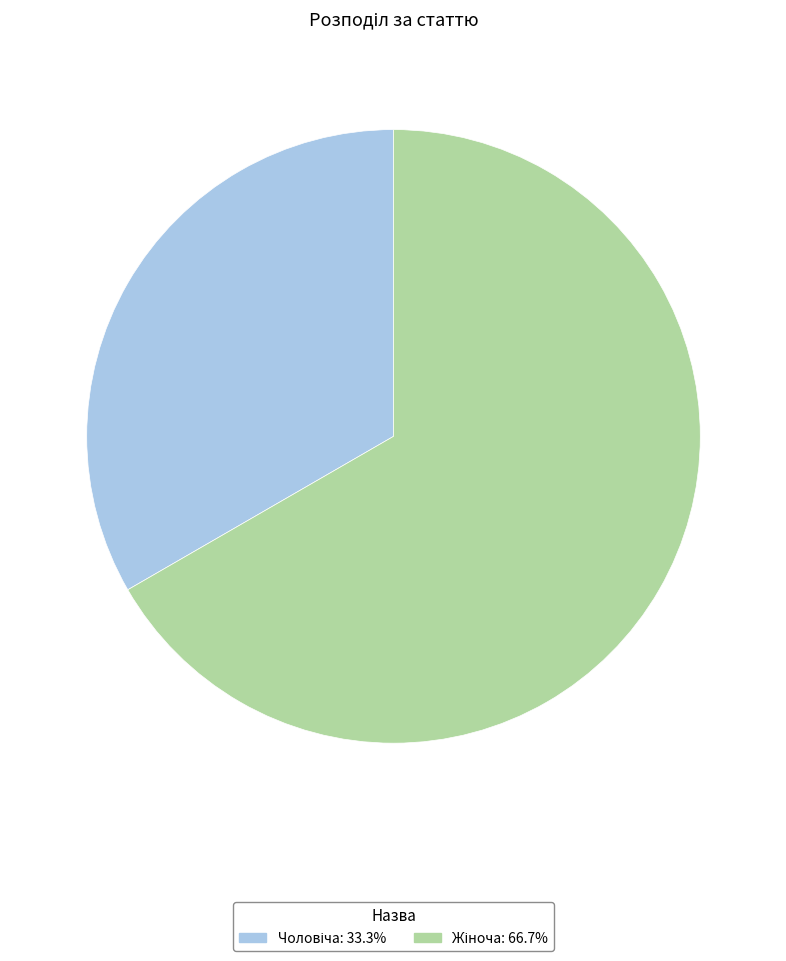

Count the number of slices in the pie.

2